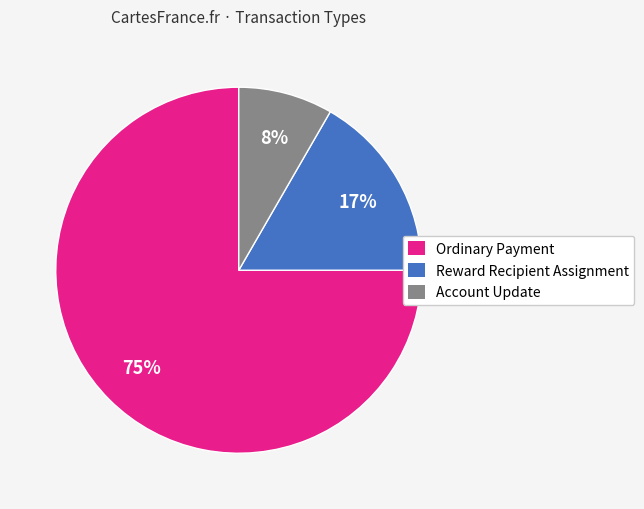

Which has a higher value, Ordinary Payment or Account Update?

Ordinary Payment